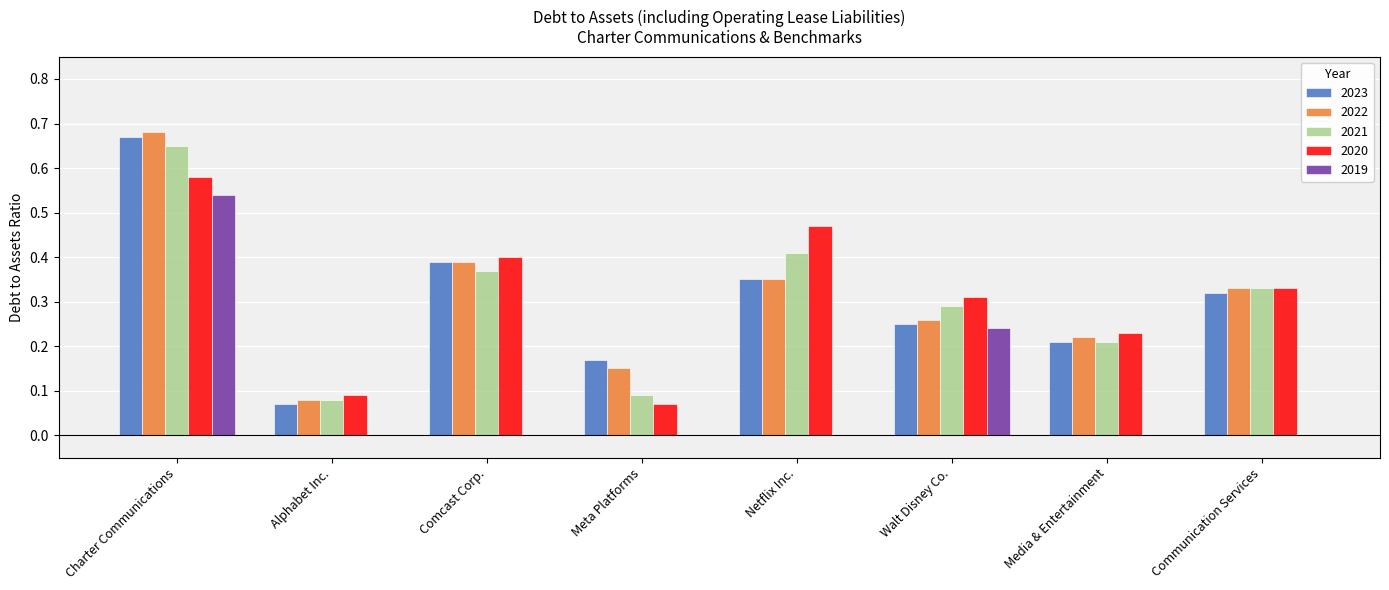

What is the total value across all series at Walt Disney Co.?

1.4